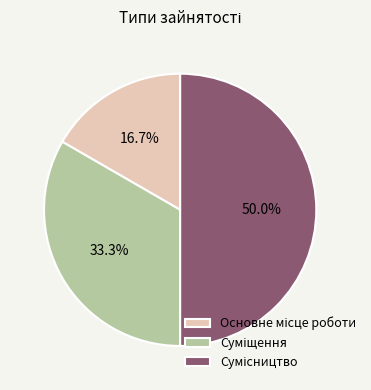

Is it true that Сумісництво is 50% of the pie?

True